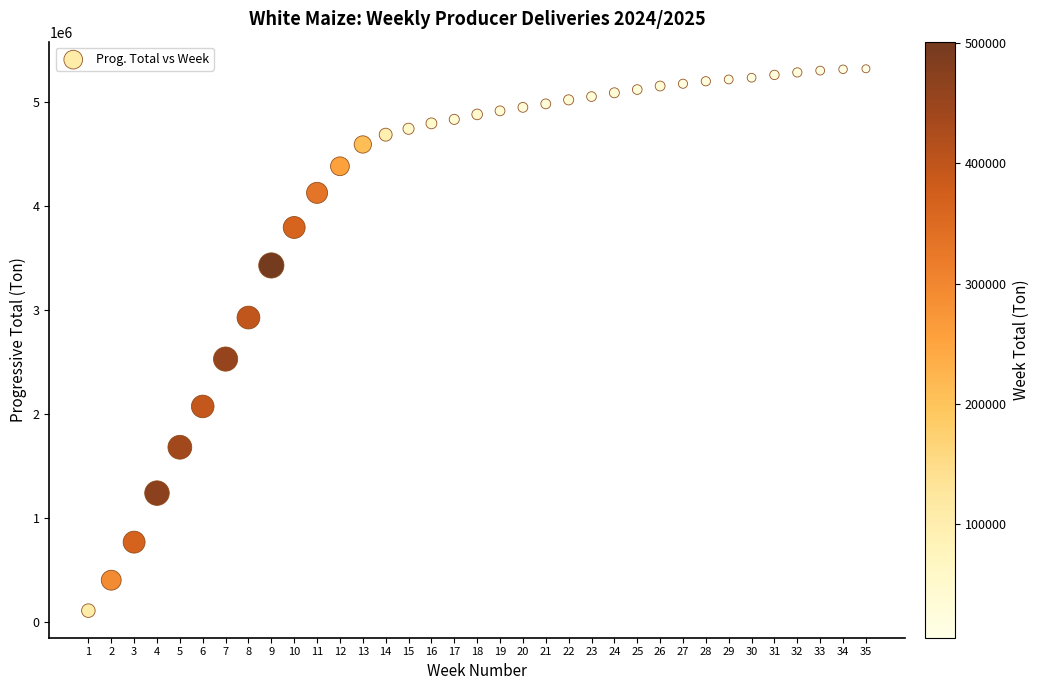

What is the range of X values (max minus min)?

34